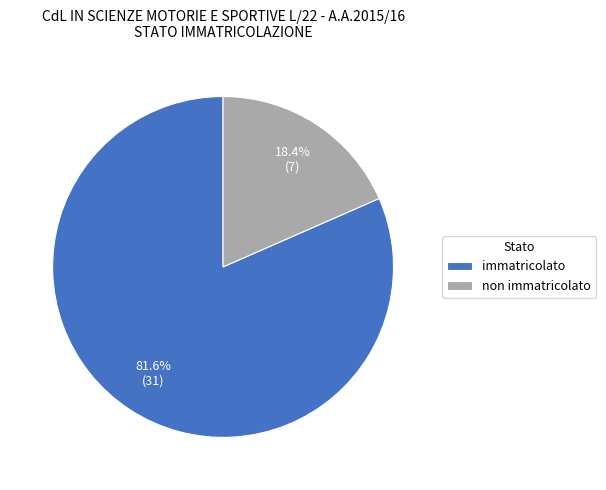

To the nearest percent, what is the average slice percentage?

50%